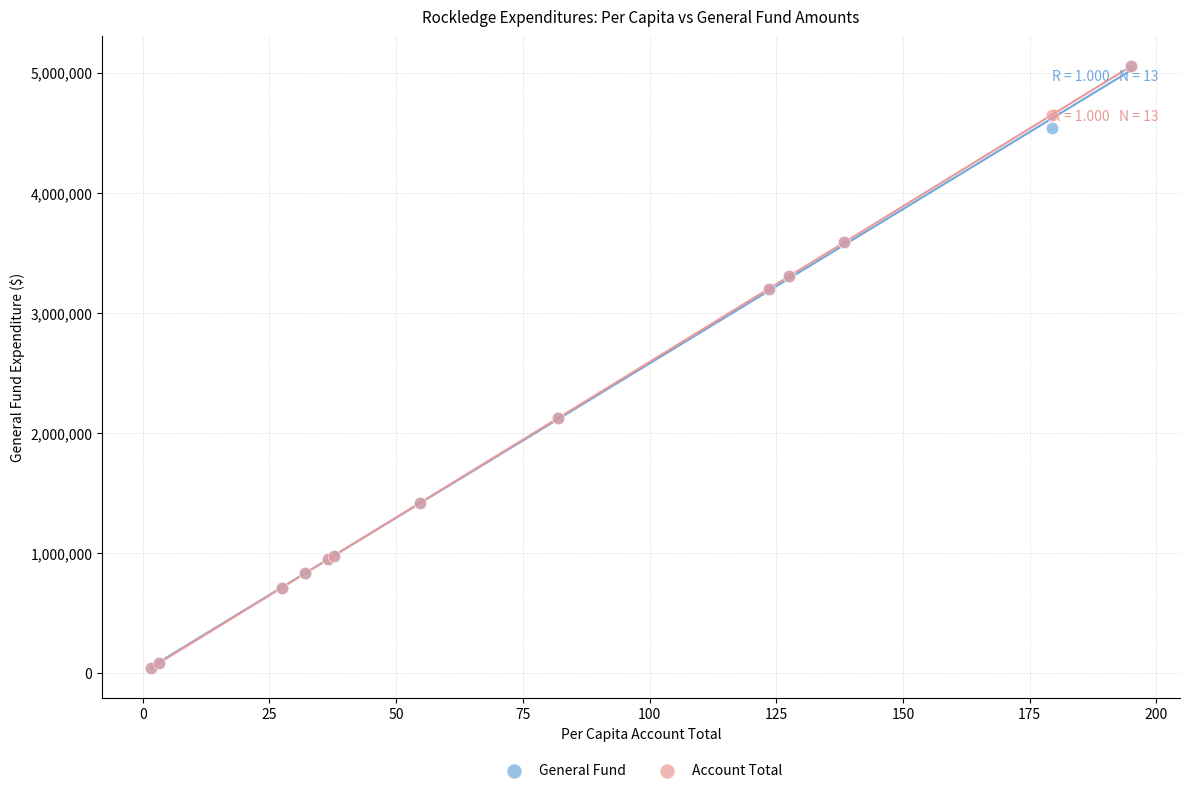

What are all the series names shown in the legend?

General Fund, Account Total